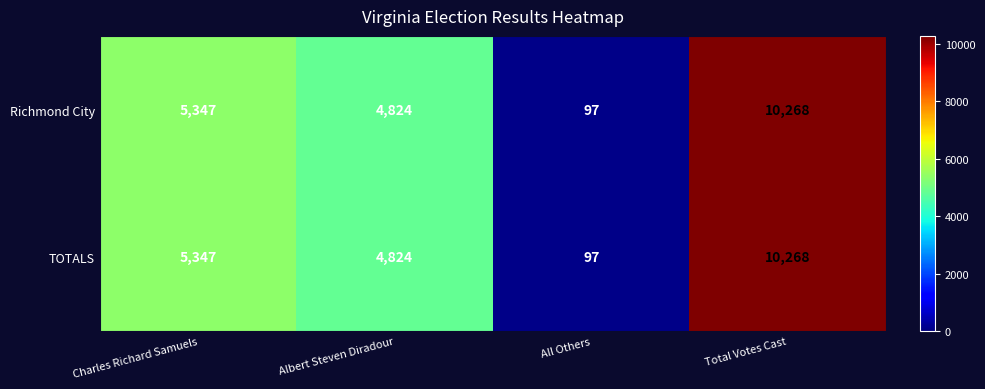

What is the difference between the maximum and minimum values in the Richmond City series?

10171